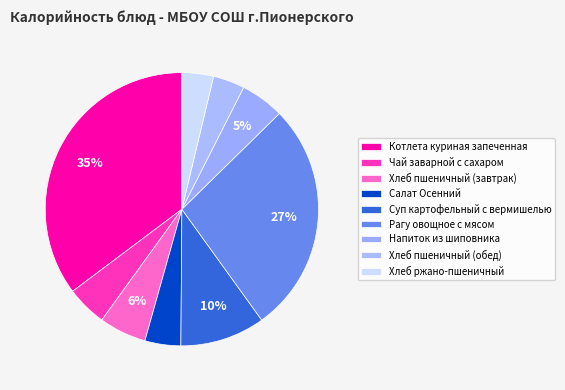

To the nearest percent, what is the difference between the Хлеб пшеничный (завтрак) and Суп картофельный с вермишелью slice percentages?

4%